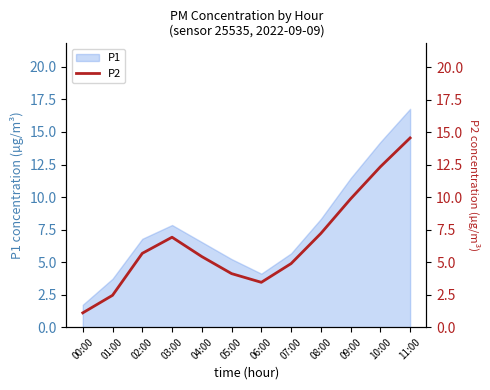

What is the change in value from 03:00 to 06:00?

-3.5